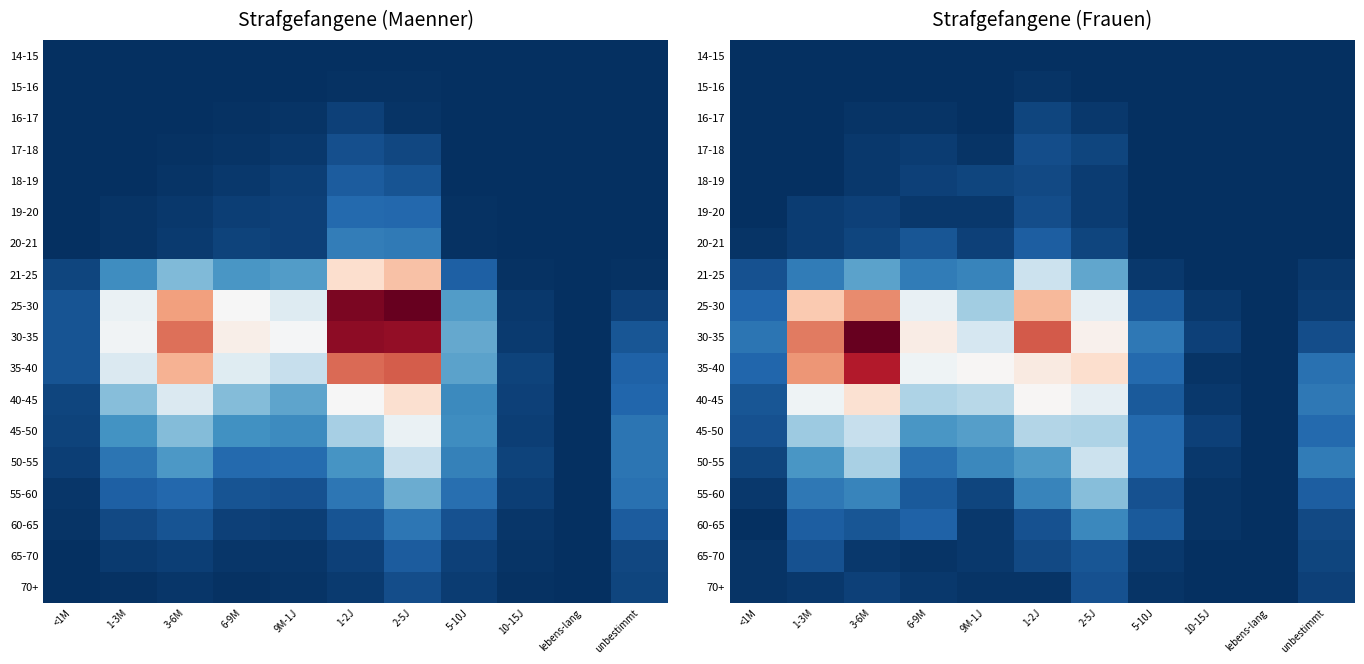

Rank the series at 5-10J from lowest to highest value.

14-15, 15-16, 16-17, 17-18, 18-19, 19-20, 20-21, 70+, 21-25, 65-70, 55-60, 25-30, 40-45, 60-65, 35-40, 45-50, 50-55, 30-35